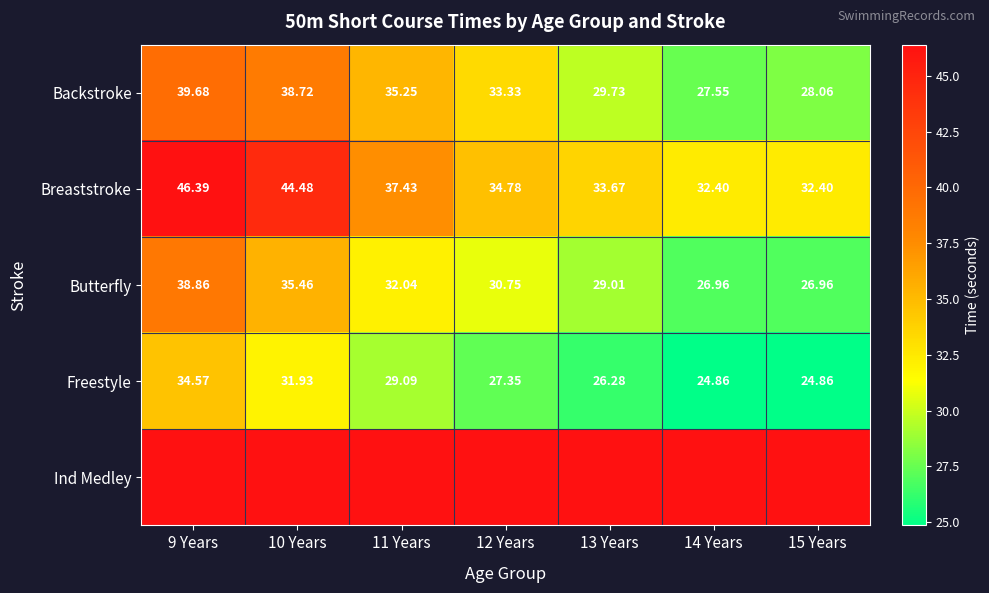

What is the difference between the maximum and minimum values in the Freestyle series?

9.7